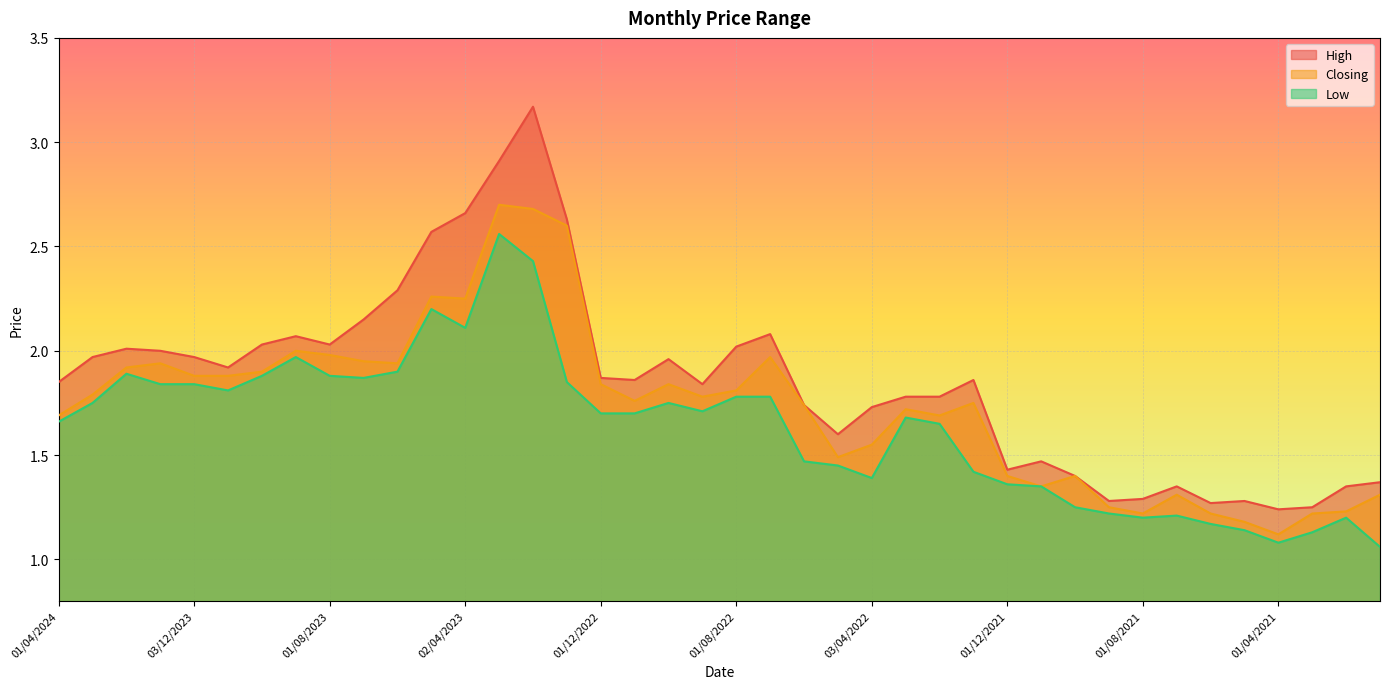

What is the label of the 10th point from the left?

02/07/2023